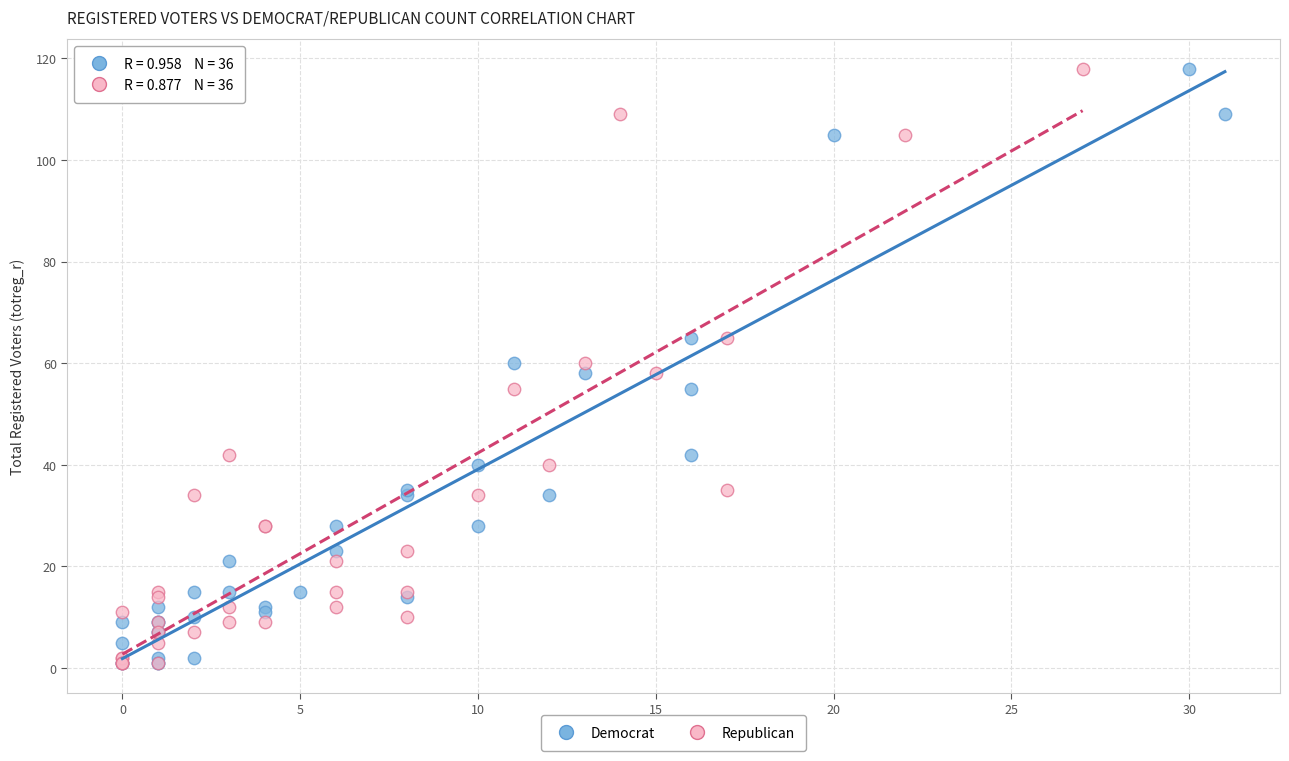

What are all the series names shown in the legend?

Democrat, Republican